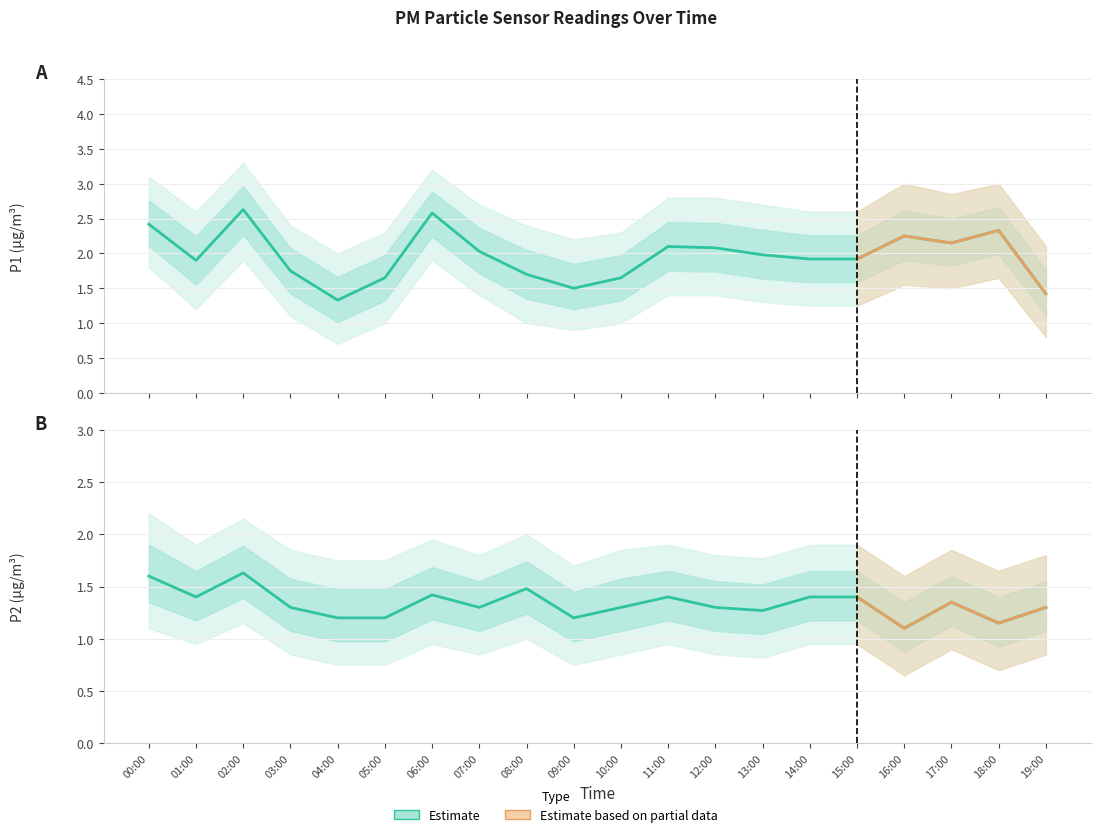

What is the sum of the P2 values at 00:00 and 11:00?

3.0